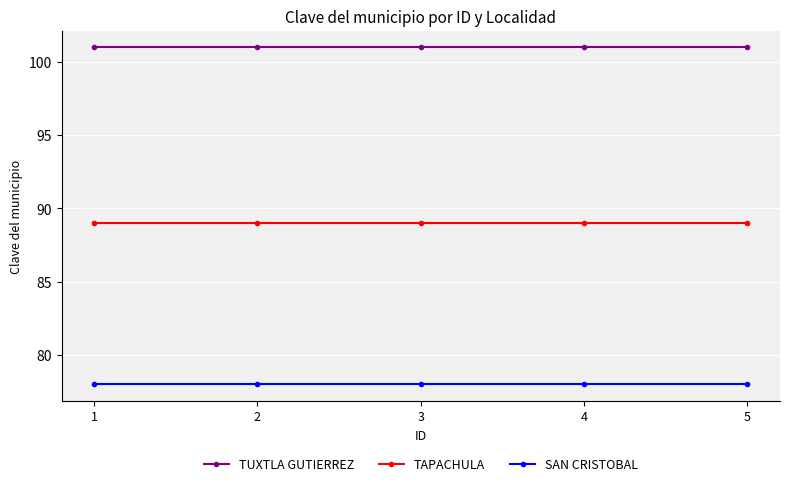

Read the TUXTLA GUTIERREZ value at 2.

101